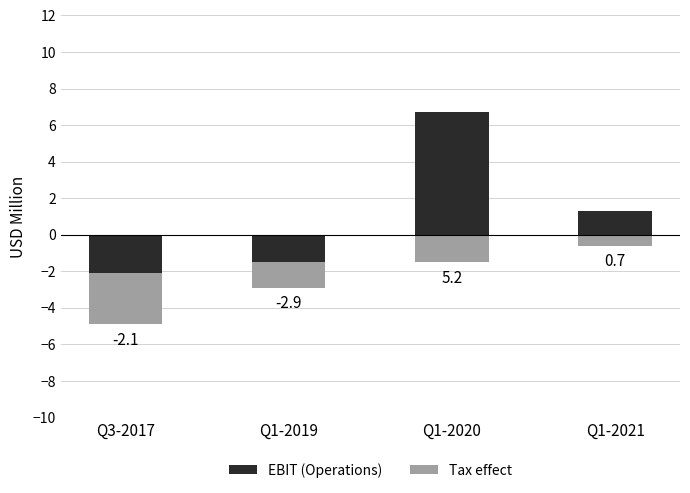

Which label corresponds to the smallest value in the chart?

Q3-2017